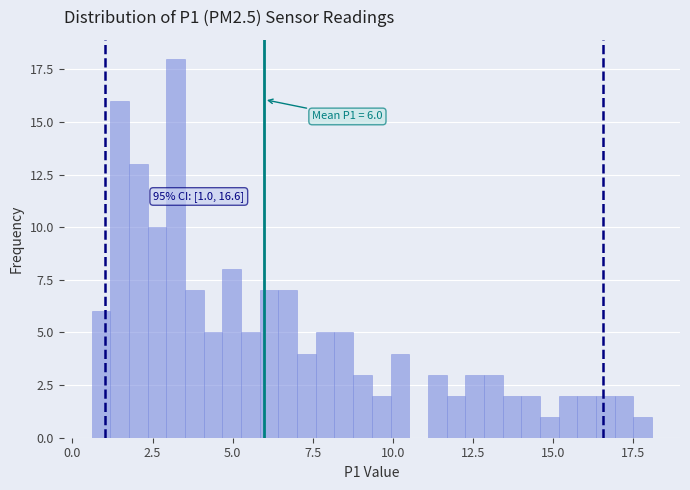

Read against the x-axis, roughly where is the centre of the tallest bar?

3.0